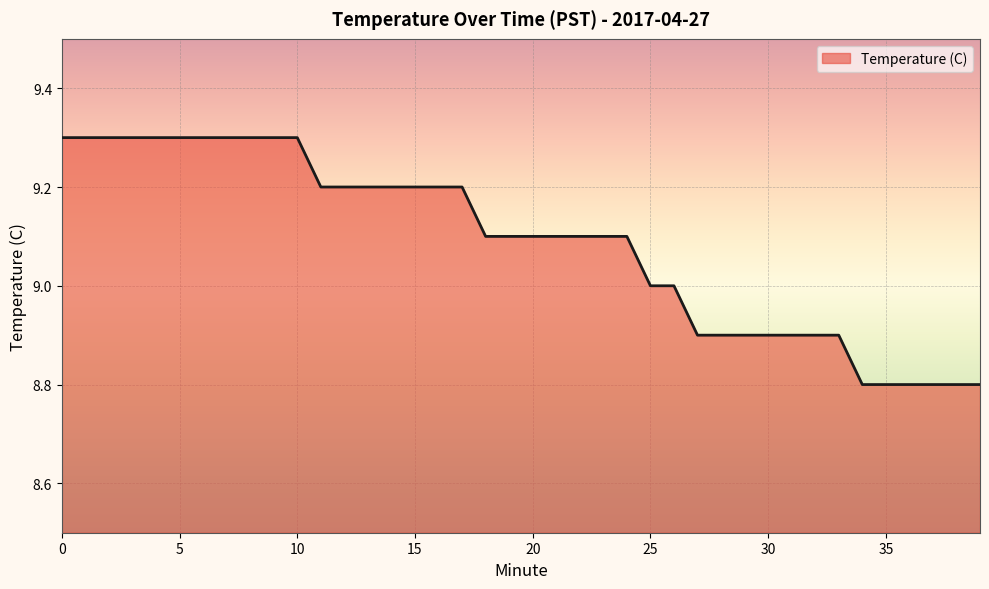

What is the minimum value shown in the chart?

8.8